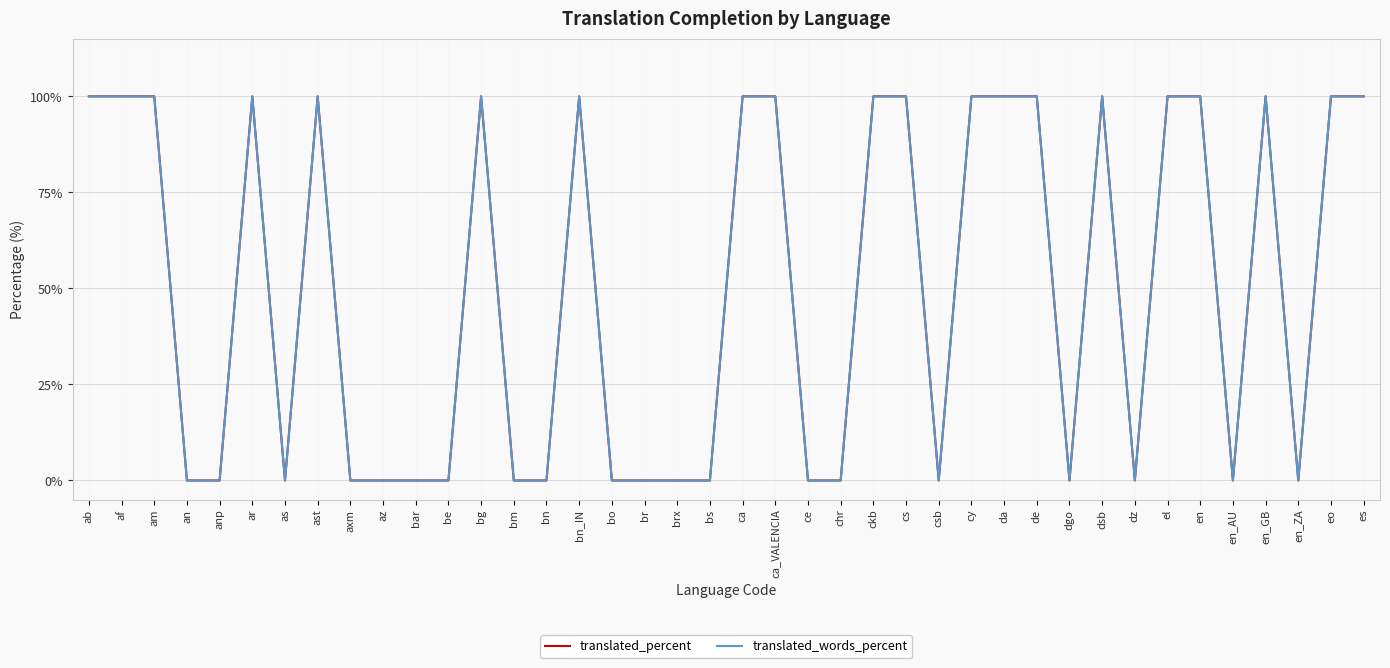

Is this an area chart (filled region under the line)?

No